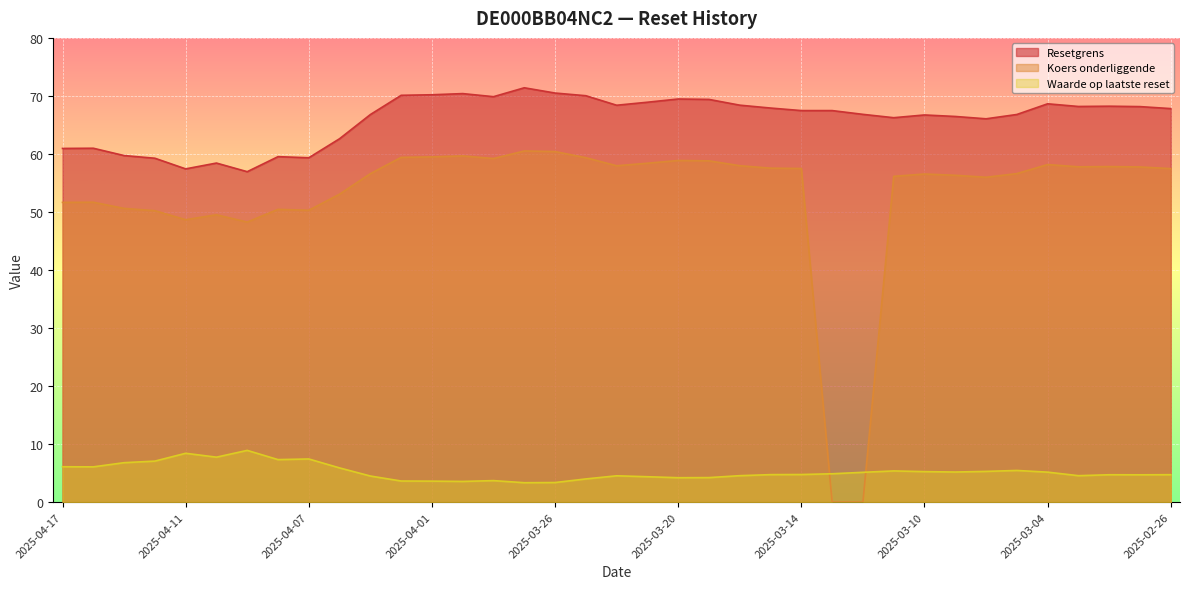

At which category does Koers onderliggende reach its first local peak?

2025-04-16